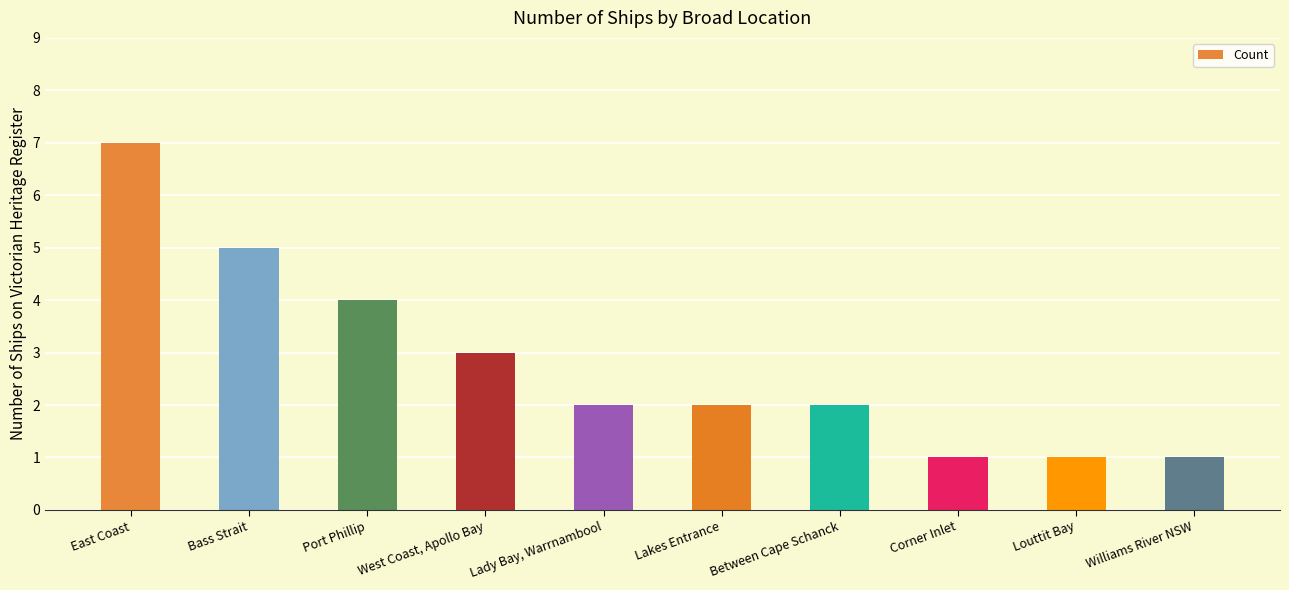

The chart shows a value of 5 at Port Phillip. True or false?

False